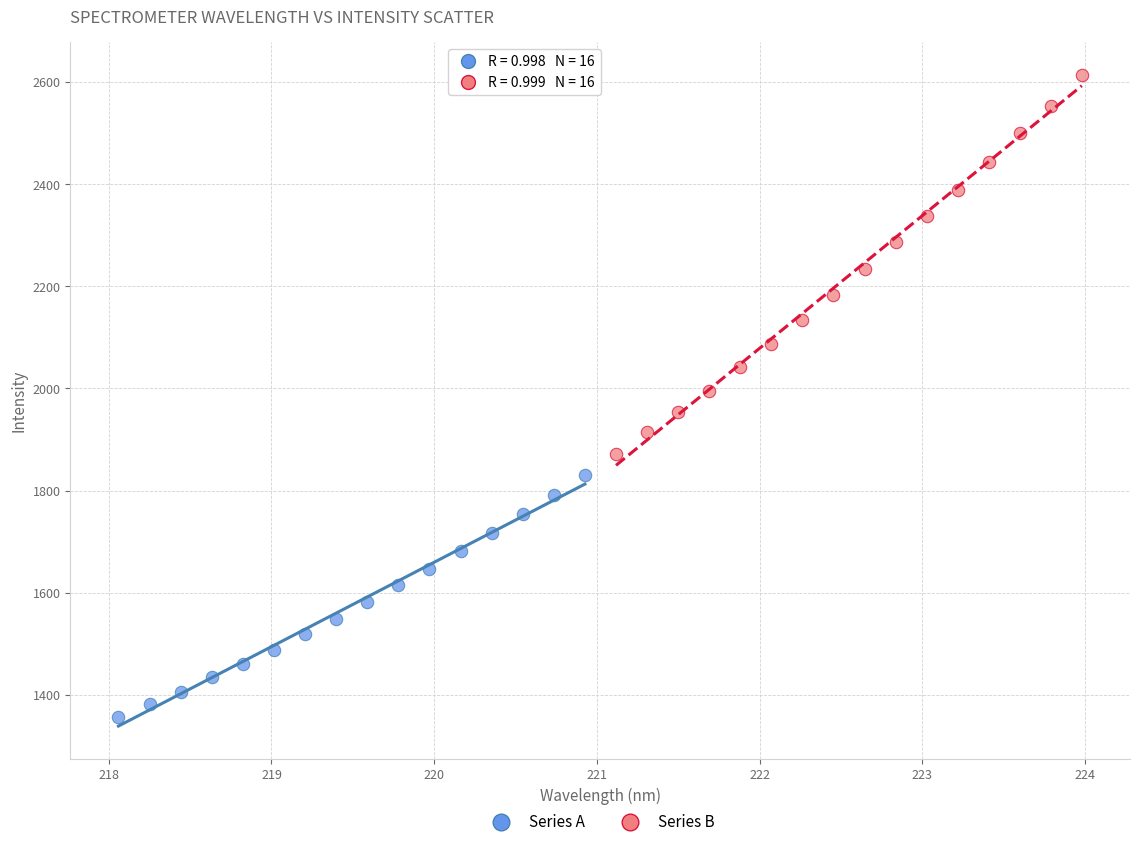

Which series has the widest spread of Y values?

Series B